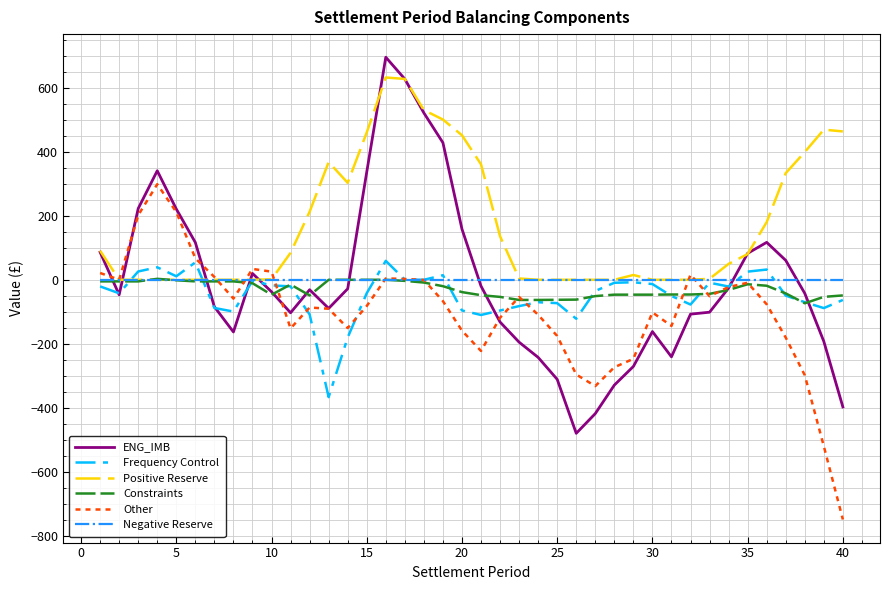

Which series has the largest total across all categories?

Positive Reserve